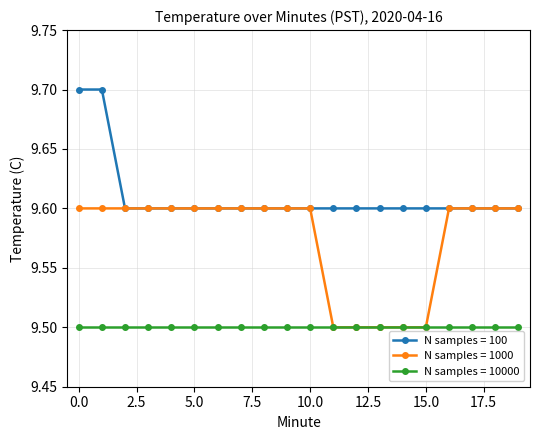

What is the lowest value of the N samples = 10000 series?

9.5